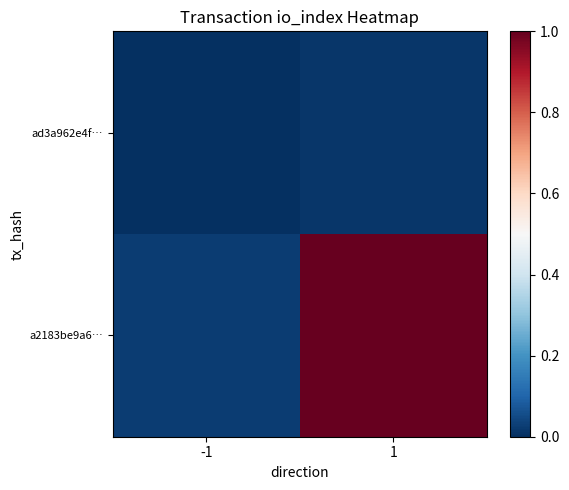

Reading left to right, extract all data points from this chart.

ad3a962e4f…: -1=0.0	1=0.0
a2183be9a6…: -1=0.0	1=1.0